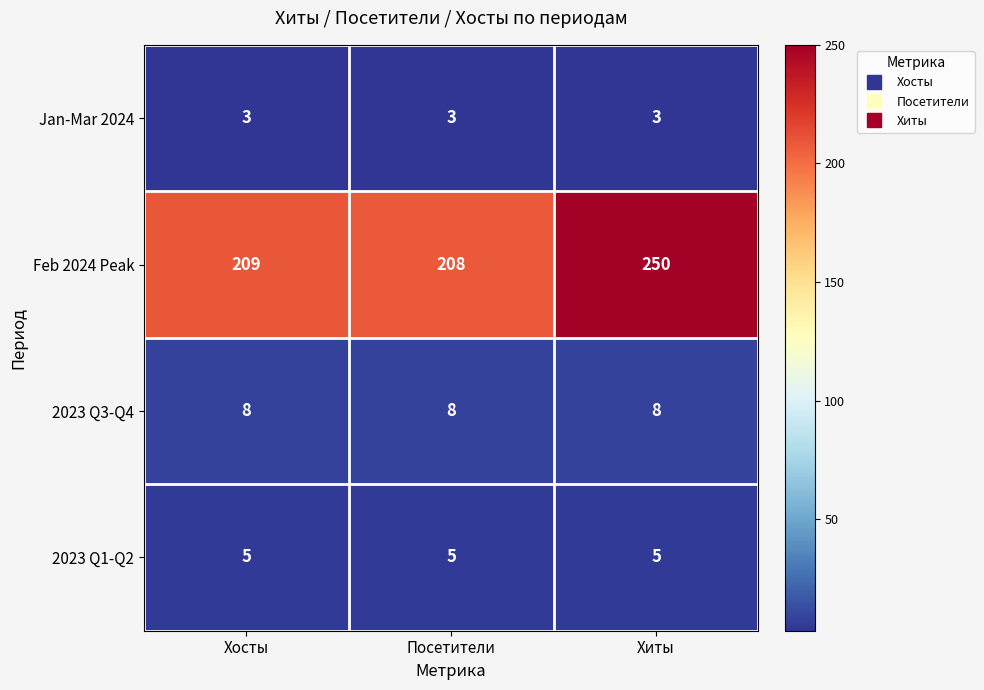

Is it true that Jan-Mar 2024 equals 3 at Хиты?

True